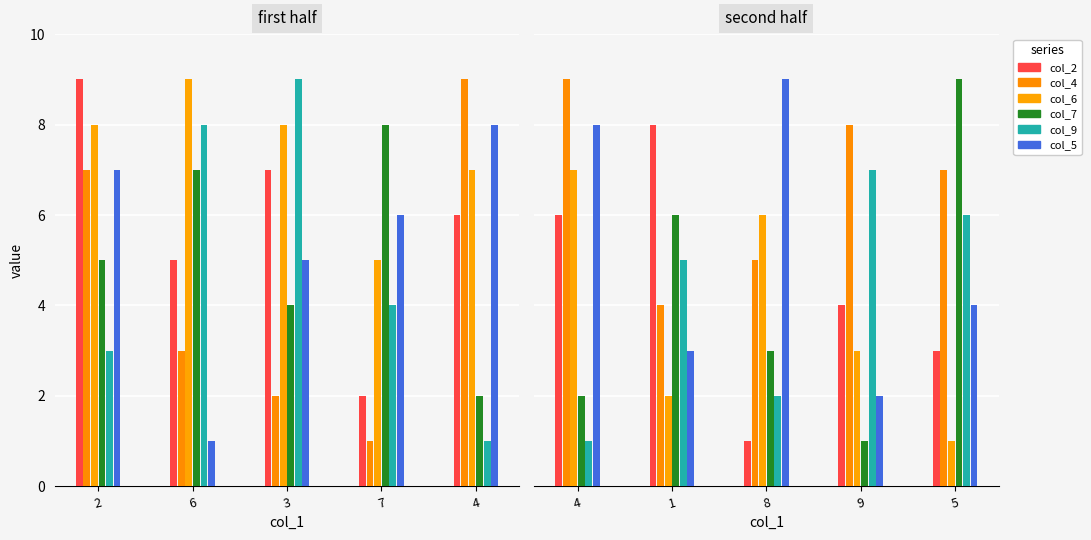

What is the label of the 4th bar from the left?

9